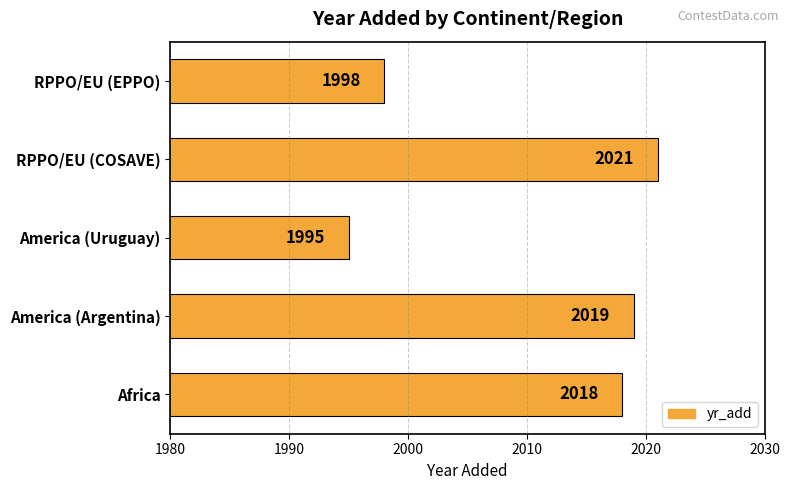

What is the approximate value at RPPO/EU (EPPO), to the nearest 5?

2000